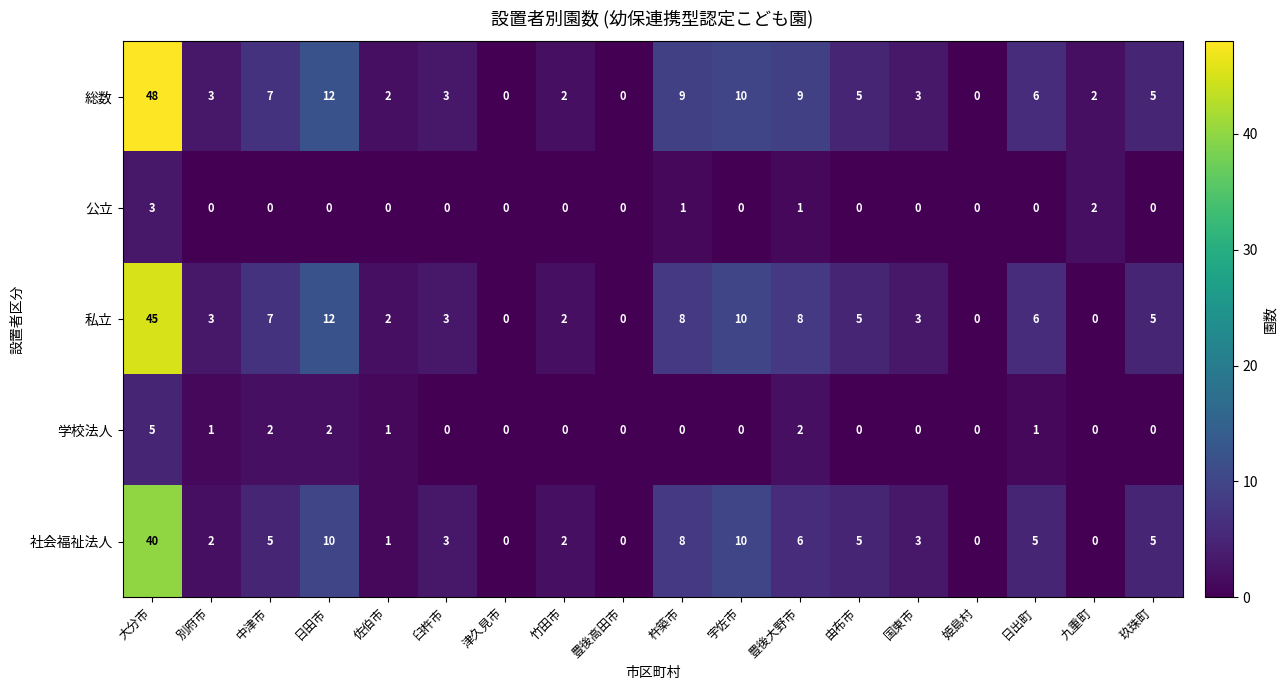

Where does the 総数 series first go above 5?

大分市